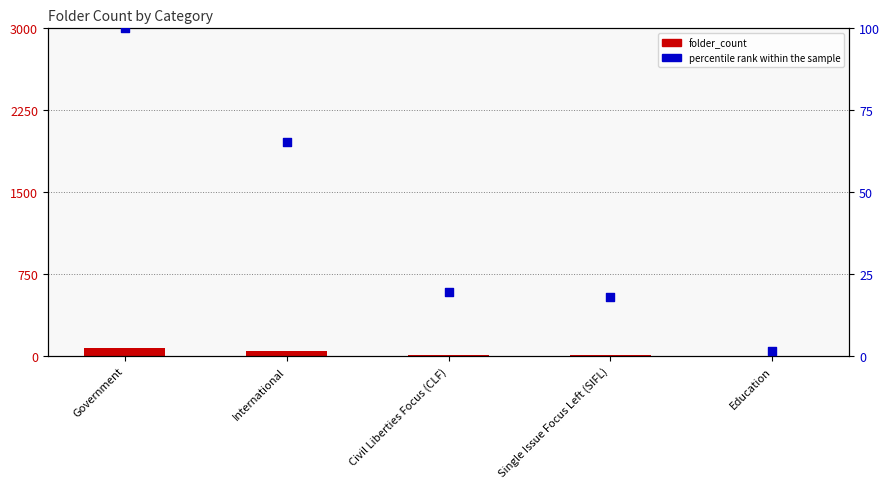

What is the total value across all series at Government?

172.0